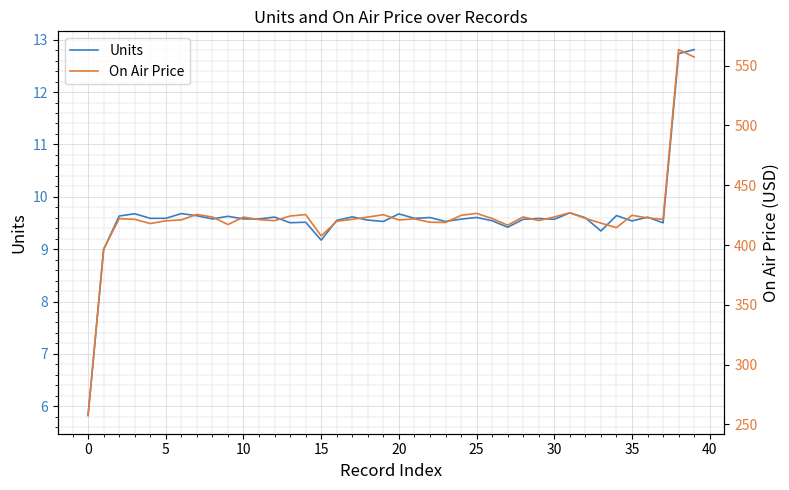

At which category is the sum across all series the highest?

38